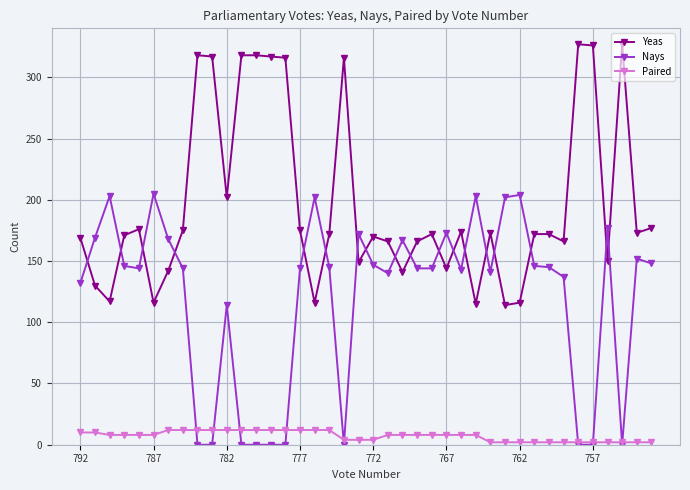

Does the chart display data point markers on the line(s)?

Yes